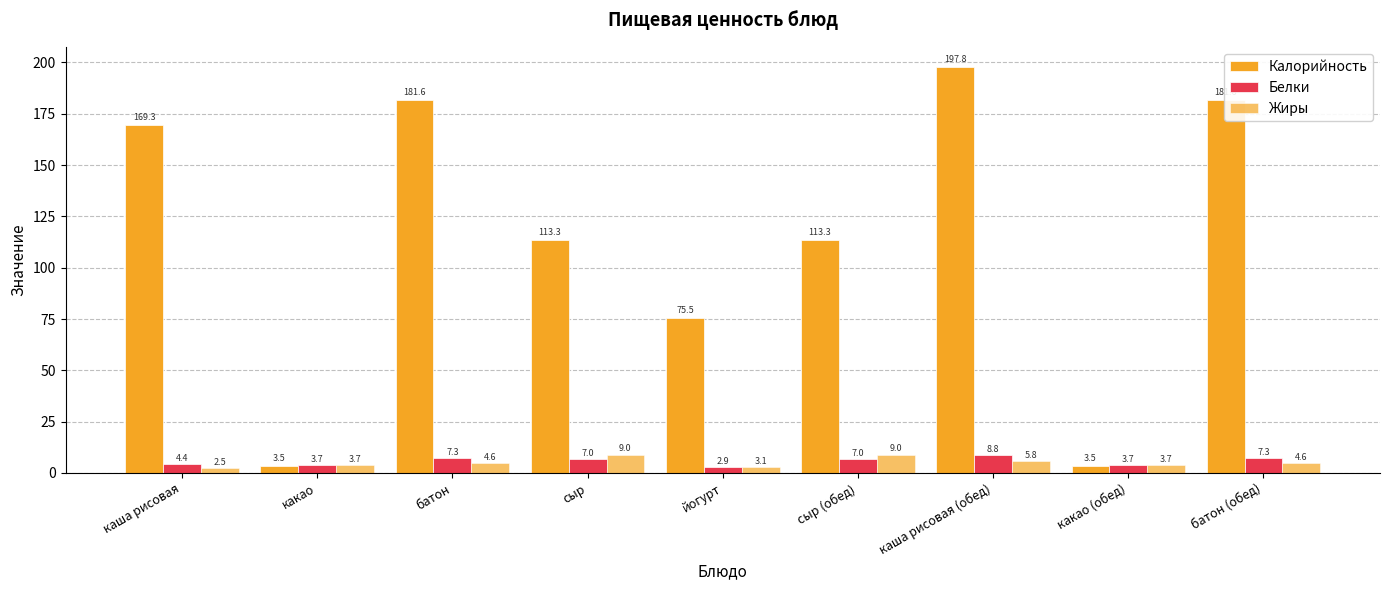

Count the number of data series in this chart.

3